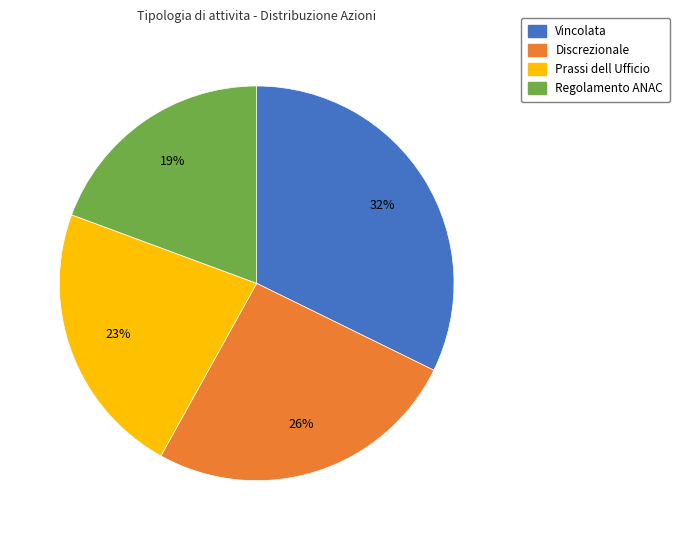

What percentage is the Discrezionale slice, to the nearest percent?

26%